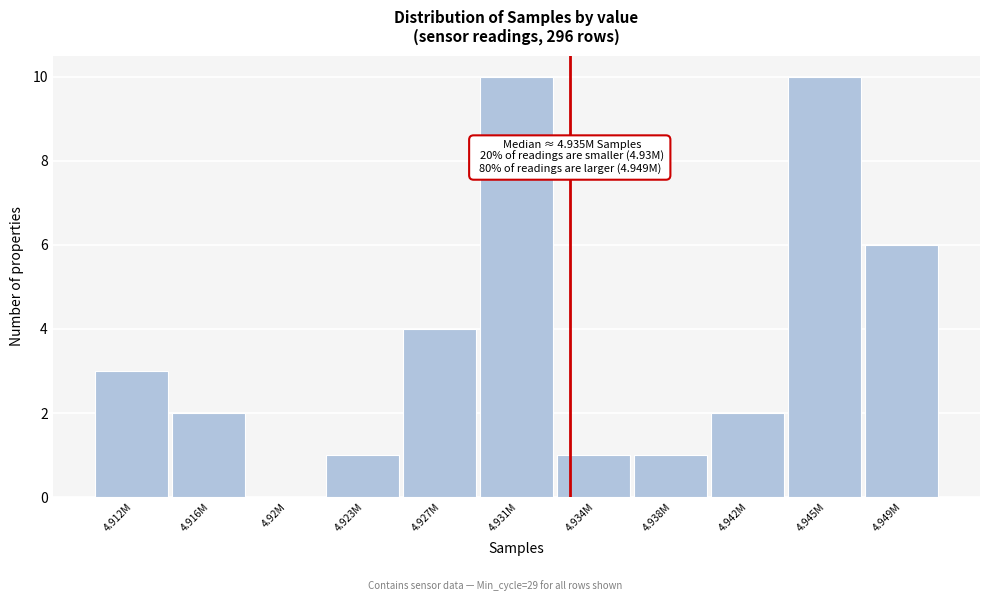

Reading left to right, extract all data points from this chart.

4.912M=3	4.916M=2	4.92M=0	4.923M=1	4.927M=4	4.931M=10	4.934M=1	4.938M=1	4.942M=2	4.945M=10	4.949M=6